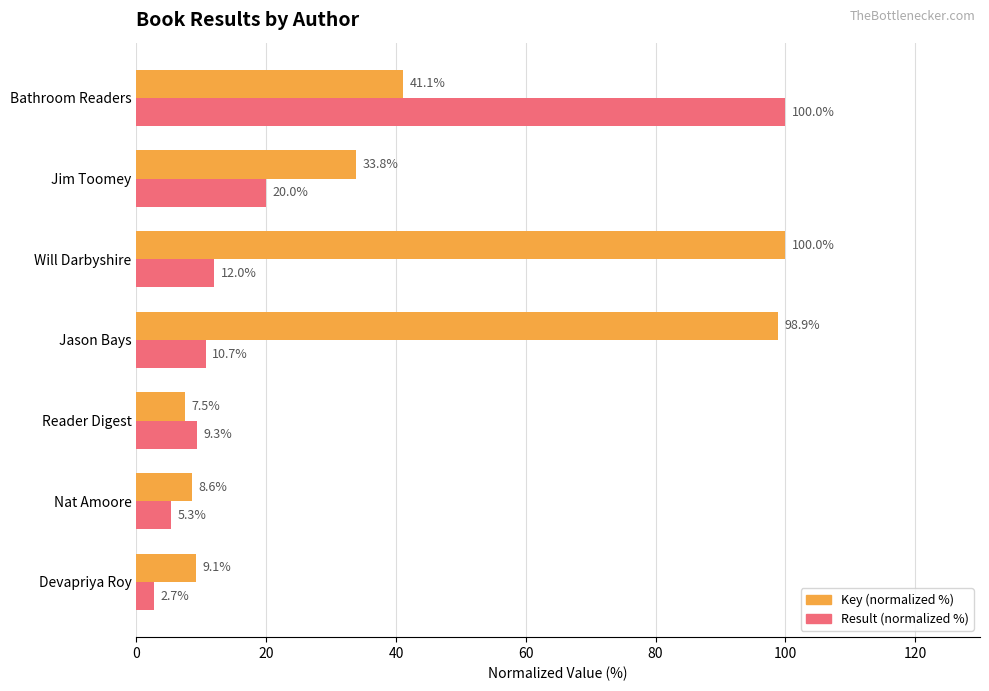

At how many categories does at least one series exceed 93?

3